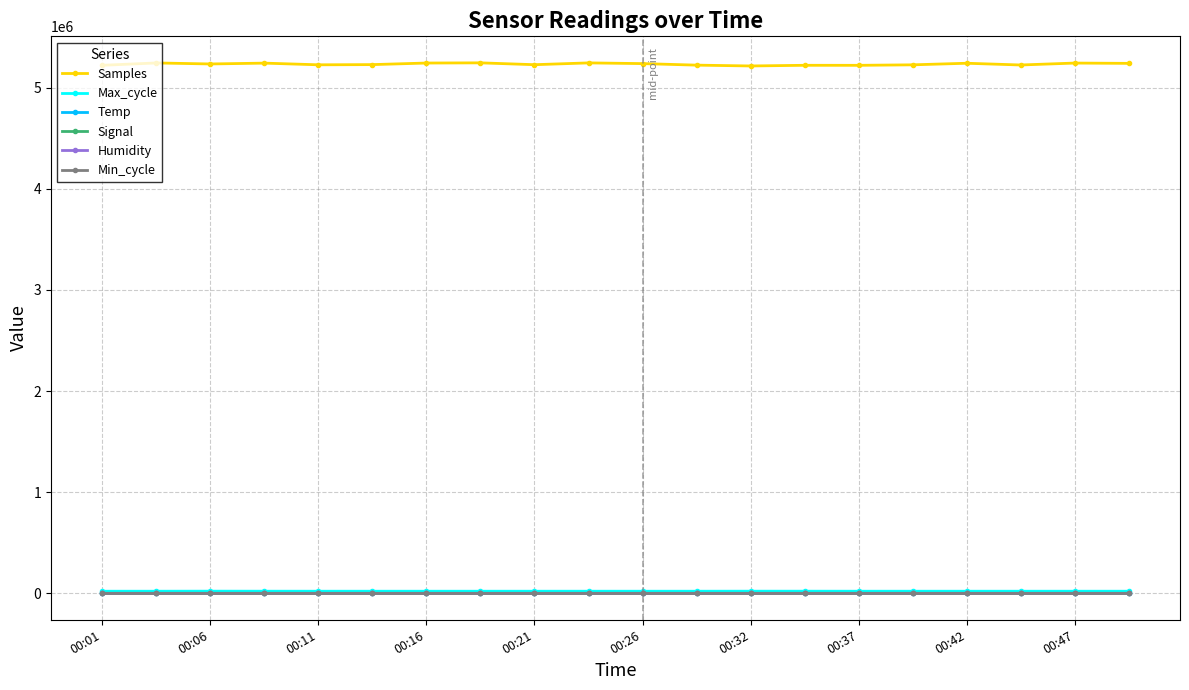

True or false: Temp and Samples intersect in this chart.

False